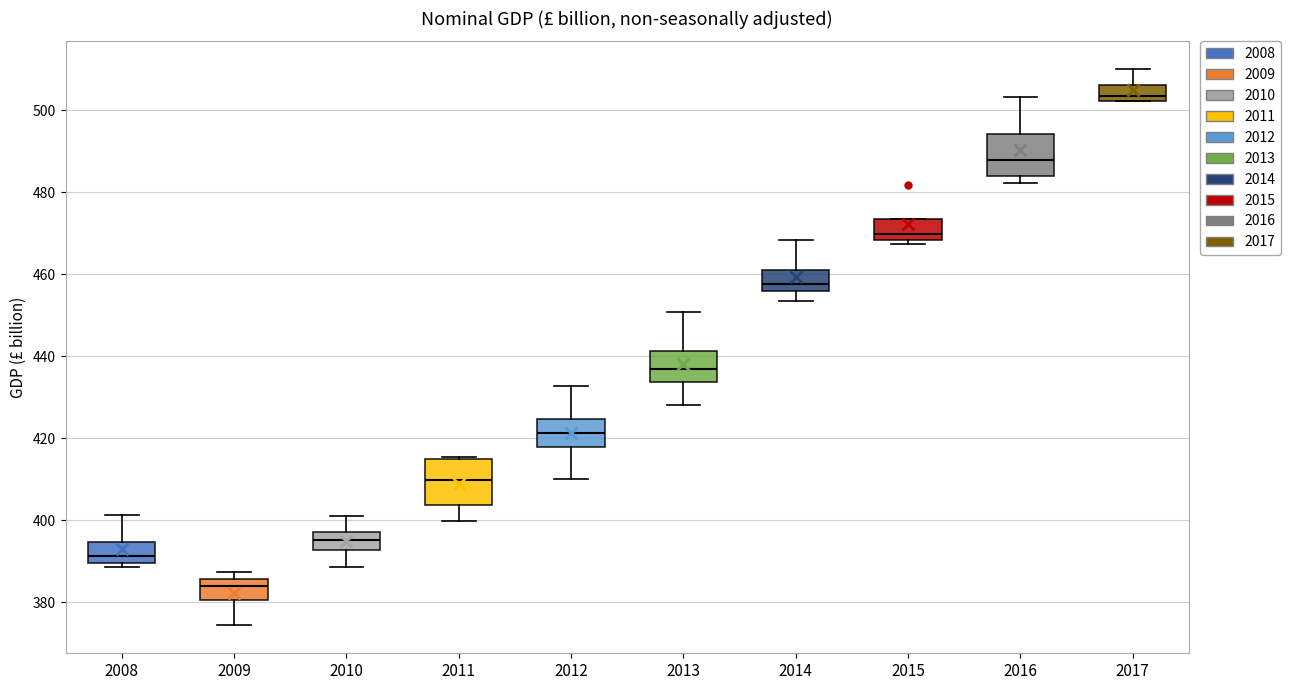

Where does the upper whisker of the box at x = 2008 end on the y-axis? The values are not printed on the chart, so give them approximately, as read against the axis.

402